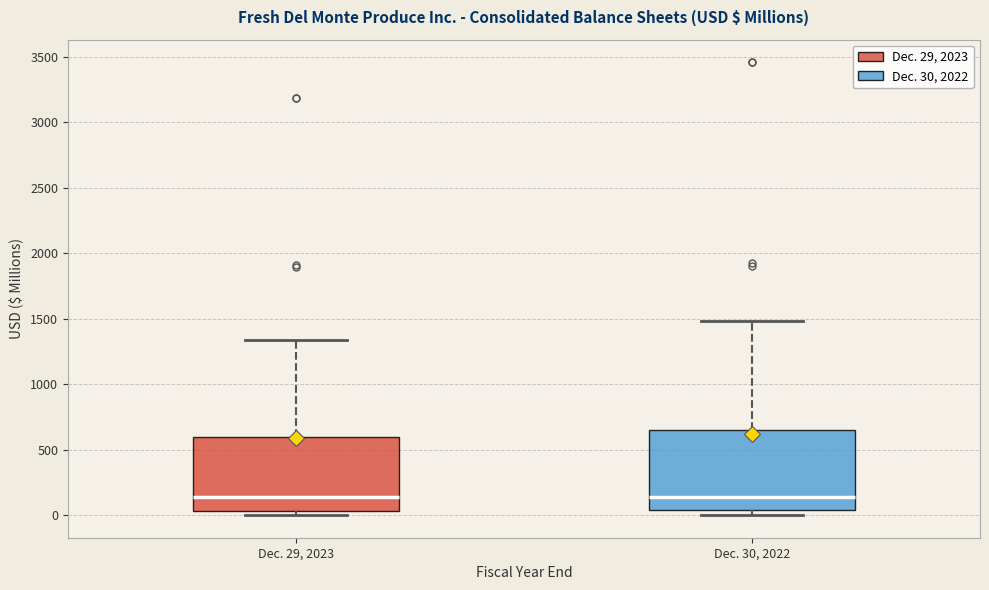

Reading left to right, transcribe this box plot: for each box, give where its median line is, the range the box spans, and where its two whiskers end, as read against the y-axis. The values are not printed on the chart, so give them approximately, as read against the axis.

Dec. 29, 2023: median 150, box 50 to 600, whiskers 0 to 1350
Dec. 30, 2022: median 150, box 50 to 650, whiskers 0 to 1500